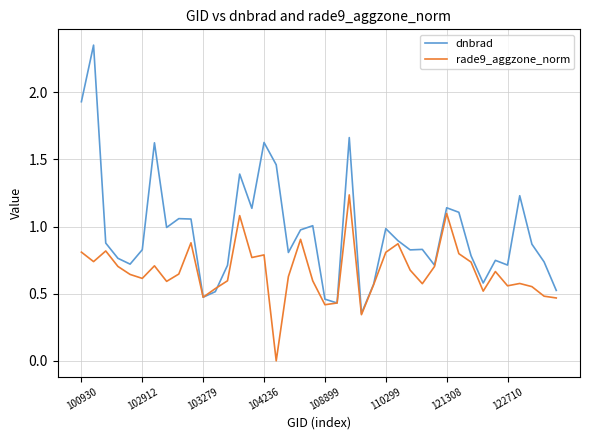

Rank the series by their average value, from lowest to highest.

rade9_aggzone_norm, dnbrad